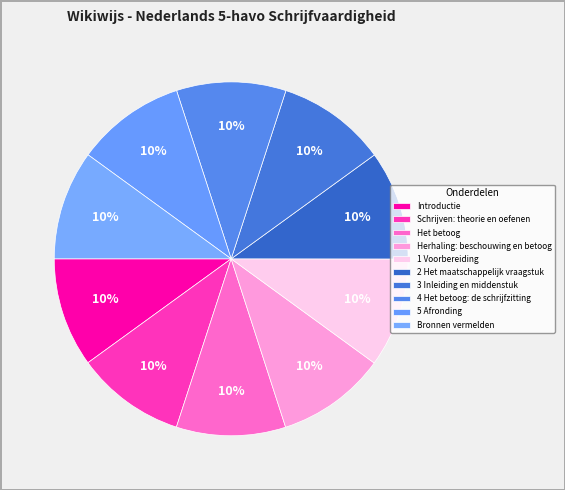

Count the number of slices in the pie.

10